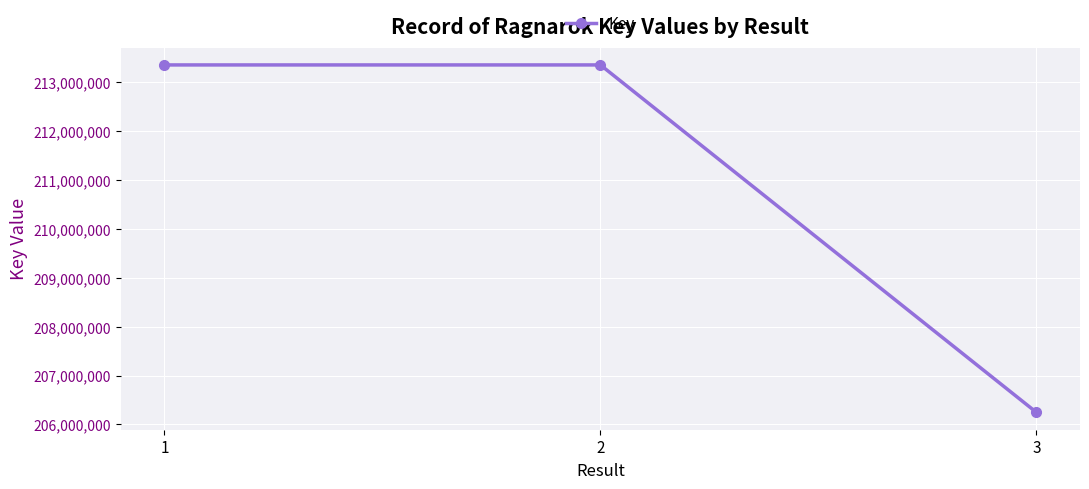

Does the chart display data point markers on the line(s)?

Yes